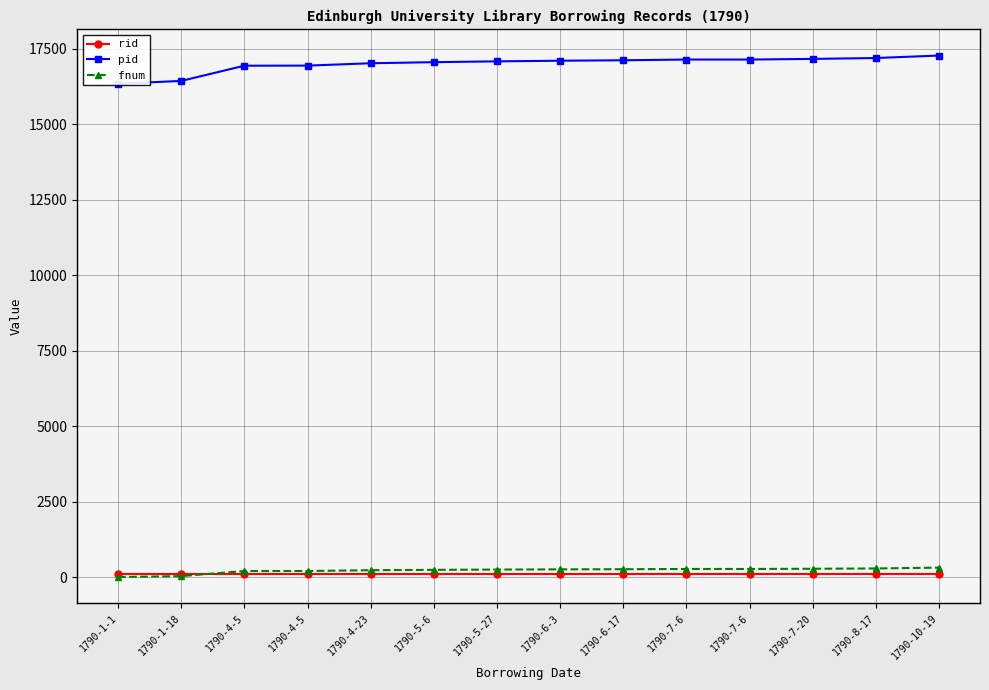

True or false: rid and pid intersect in this chart.

False